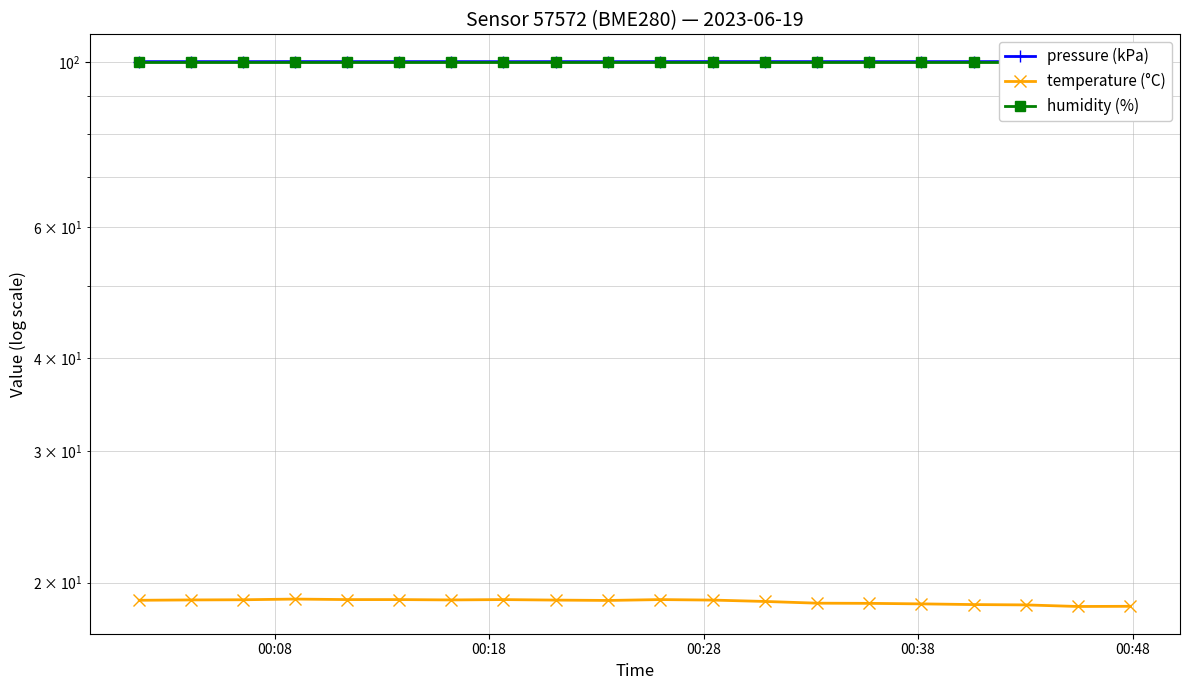

The value of pressure (kPa) at 00:08 is 100.1. True or false?

True